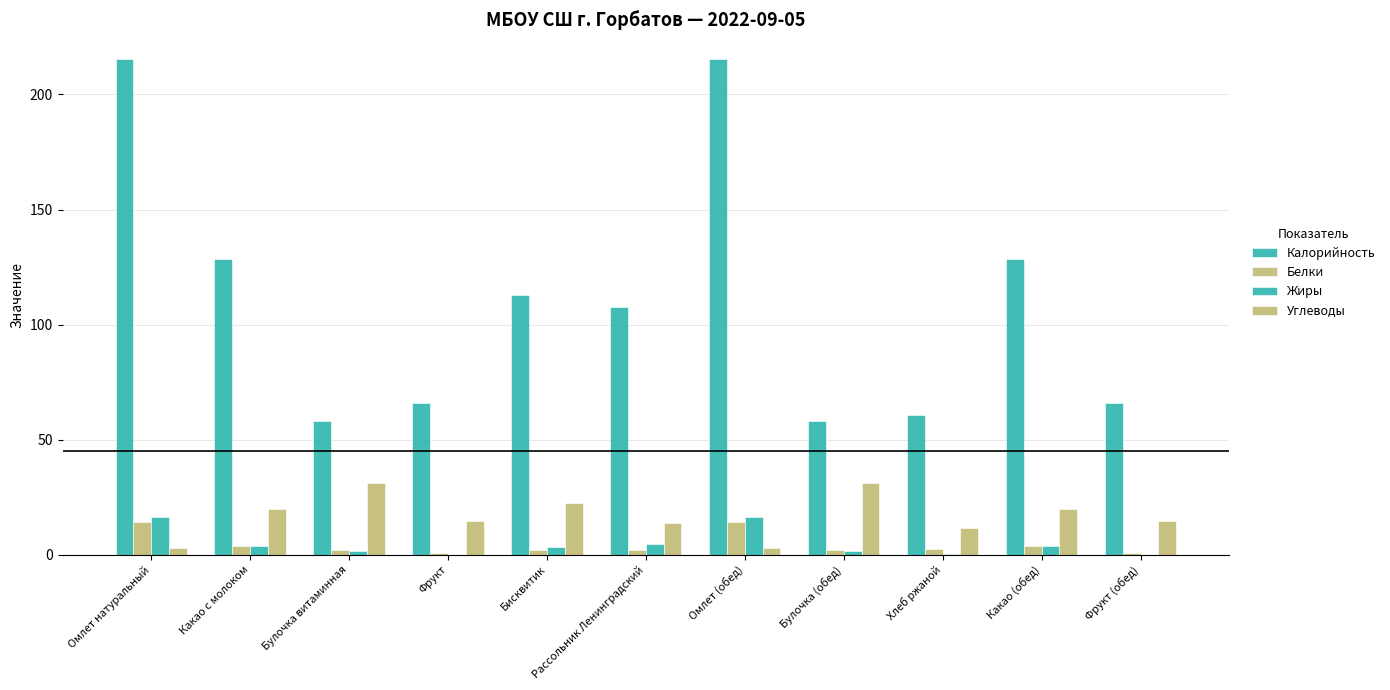

Rank the series at Фрукт (обед) from lowest to highest value.

Жиры, Белки, Углеводы, Калорийность